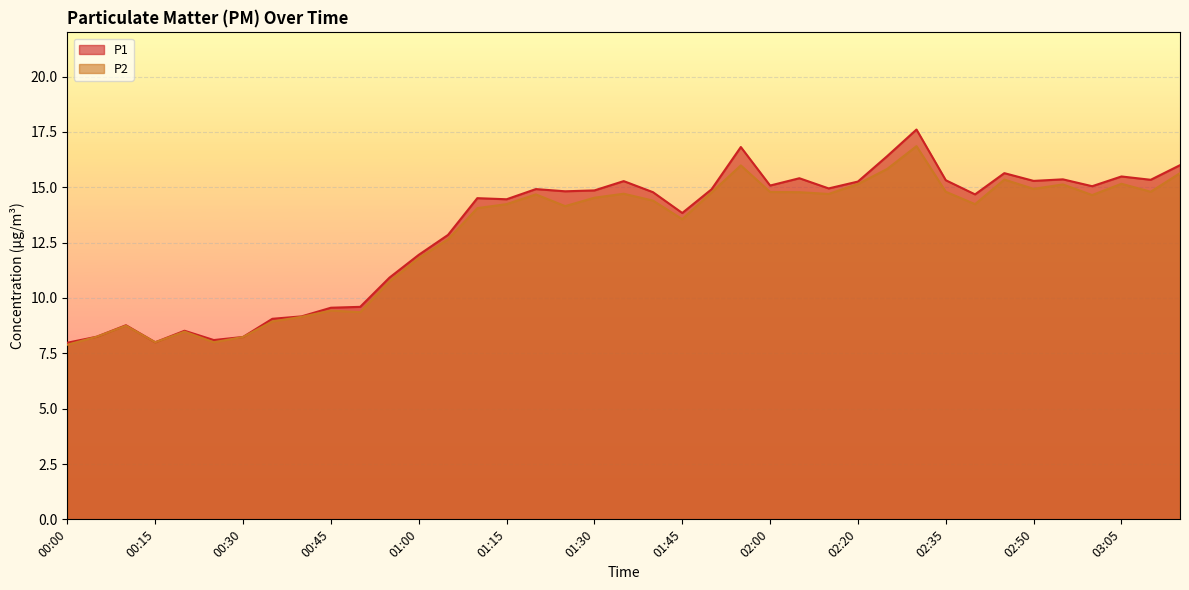

Where does the P1 series first go above 14?

01:10